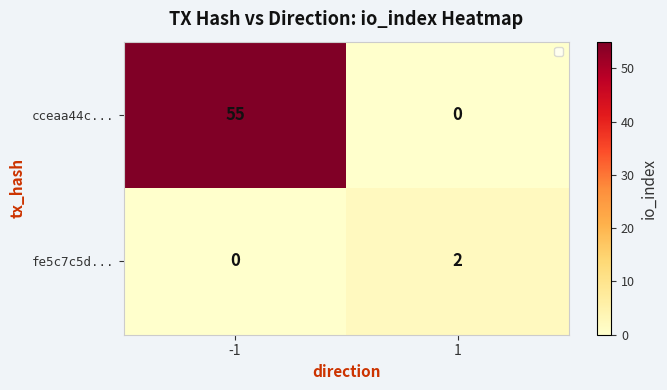

Which series has the largest total across all categories?

cceaa44c...